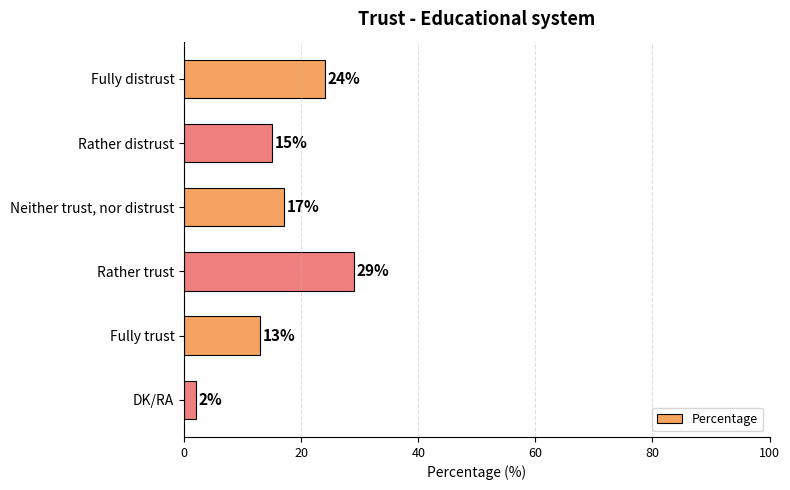

What is the change in value from Neither trust, nor distrust to DK/RA?

-15